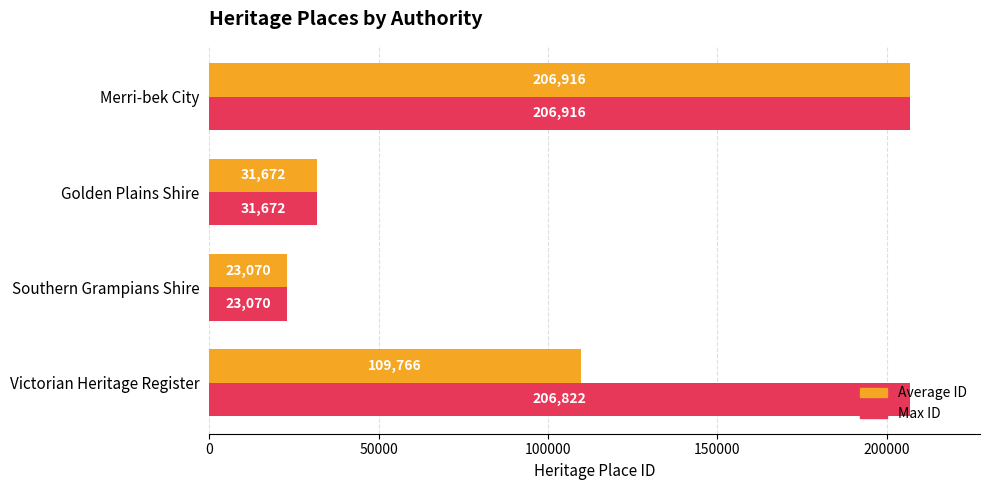

What is the difference between the second highest and minimum values in the Max ID series?

183752